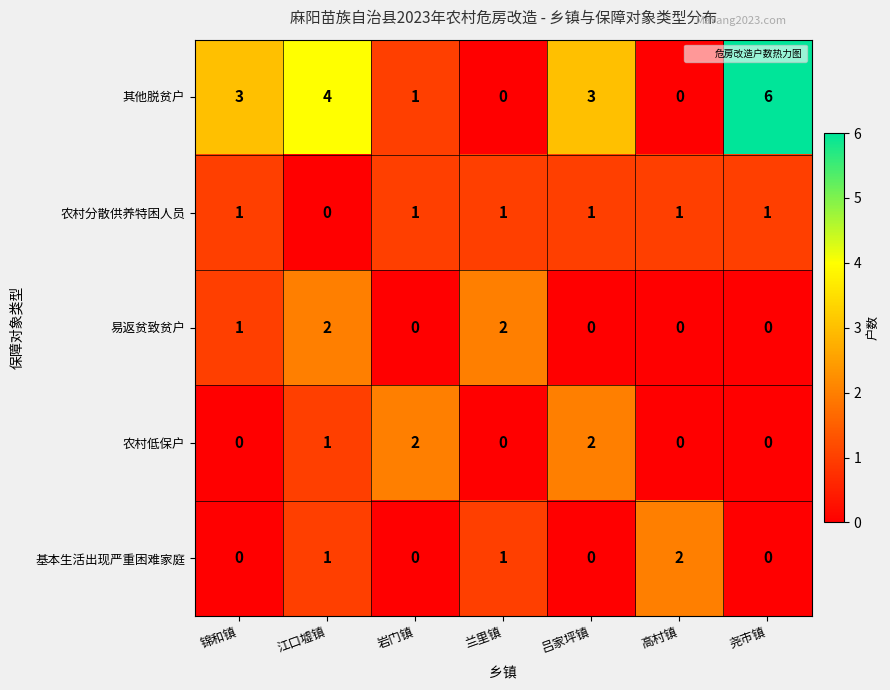

What is the total value across all series at 岩门镇?

4